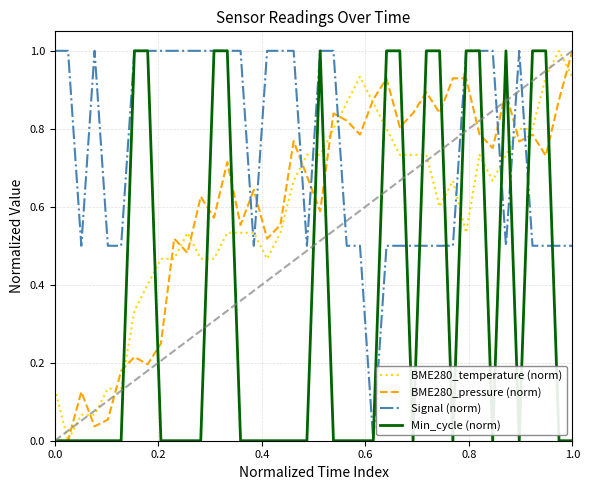

What is the maximum value shown in the chart?

1.0